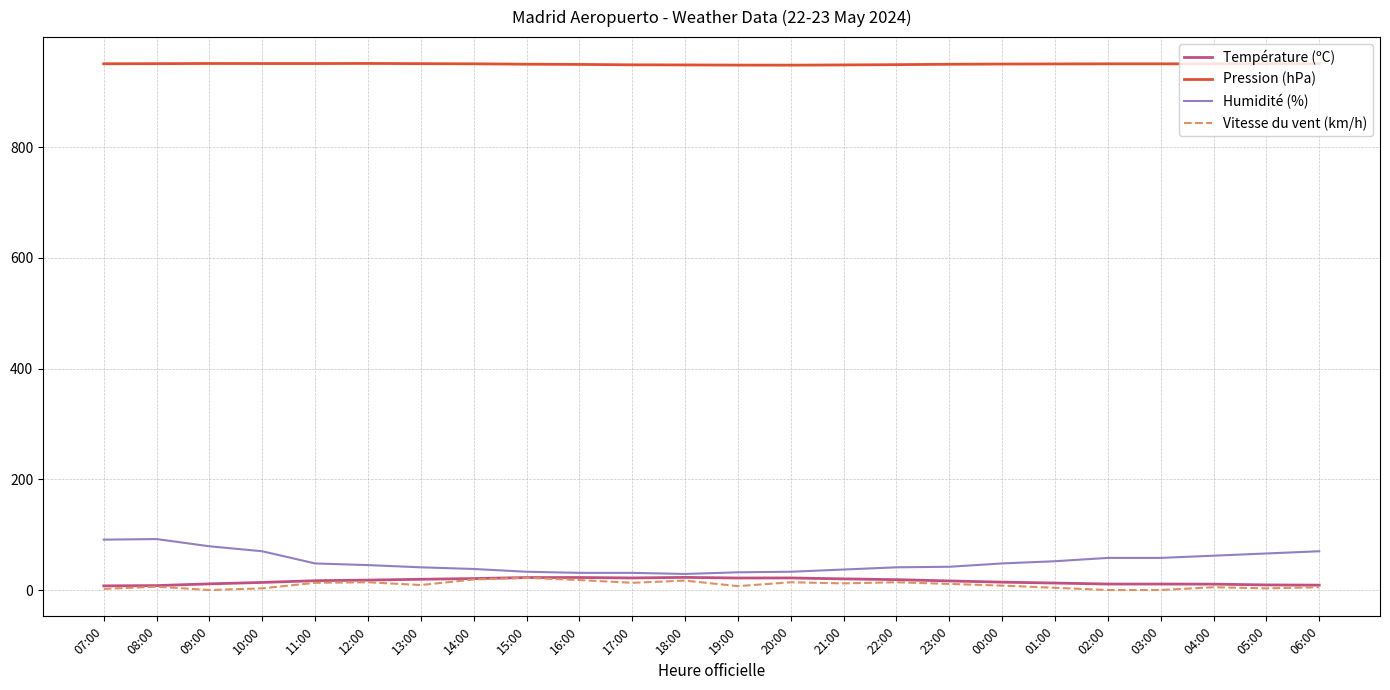

The value of Température (ºC) at 15:00 is 22.5. True or false?

True